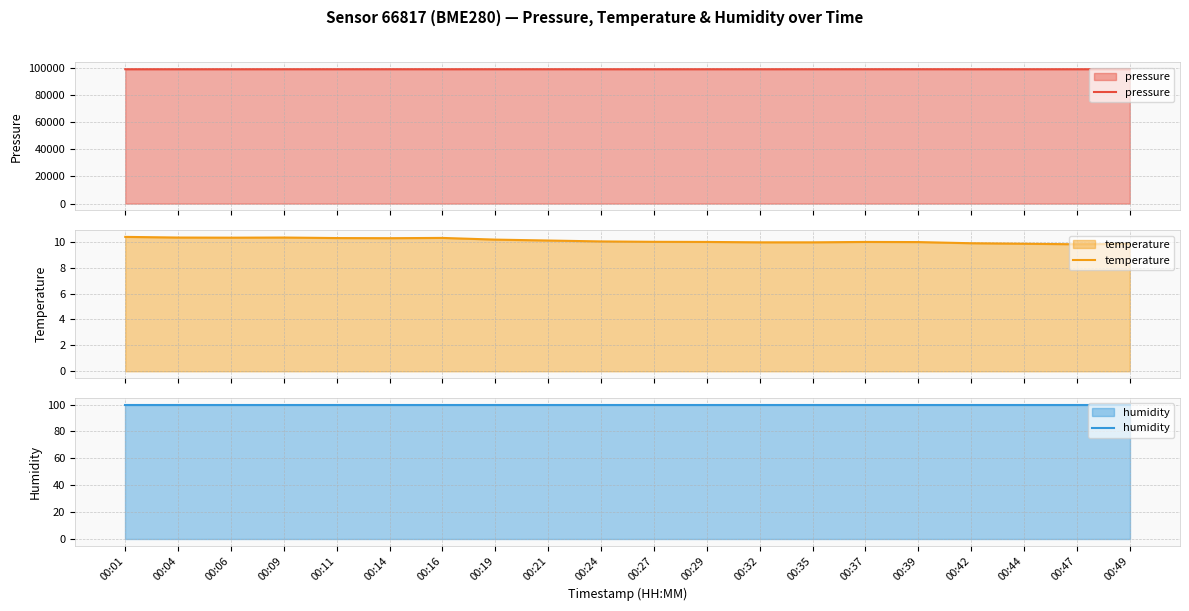

What is the average value of the humidity series?

100.0